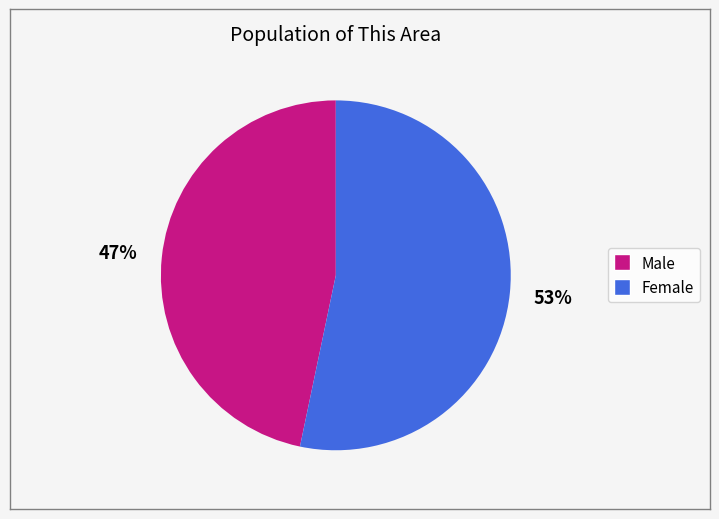

To the nearest percent, what portion does Male represent?

47%